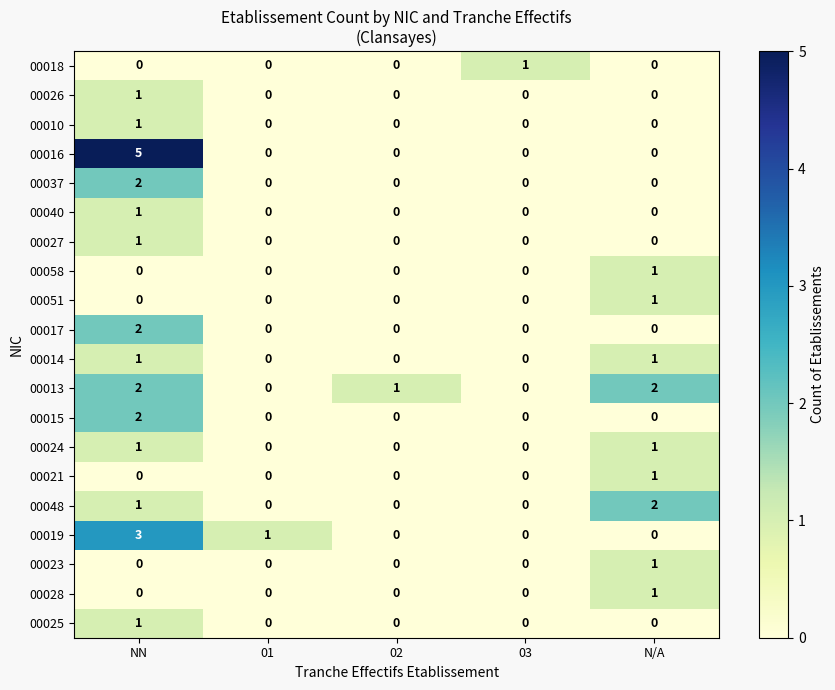

What is the sum of all 00016 values?

5